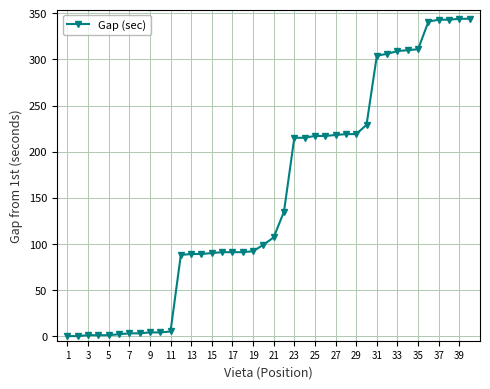

How many distinct data groups are displayed?

1